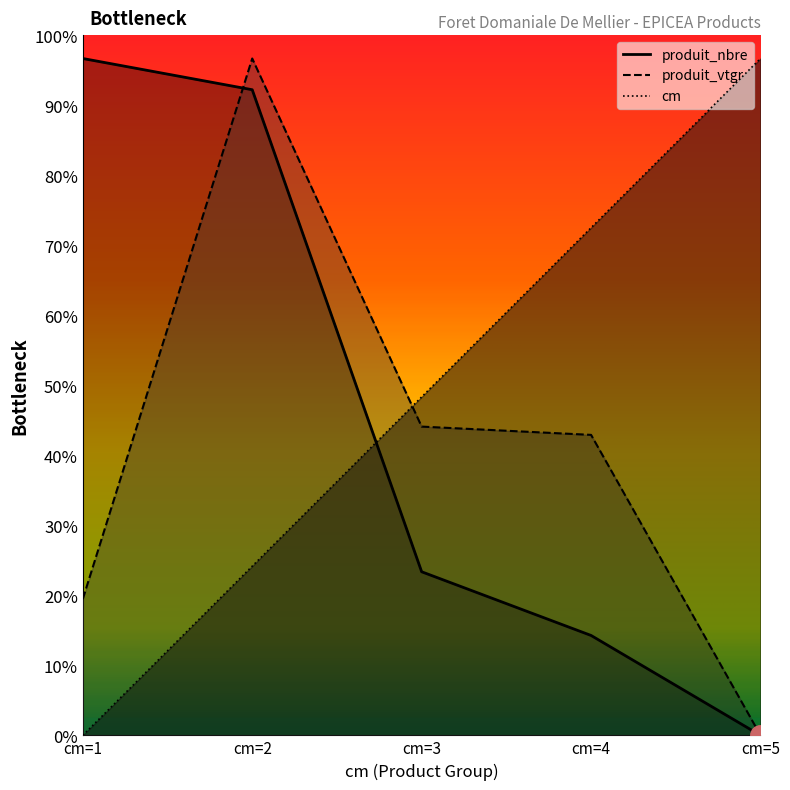

True or false: produit_vtgr and produit_nbre intersect in this chart.

True